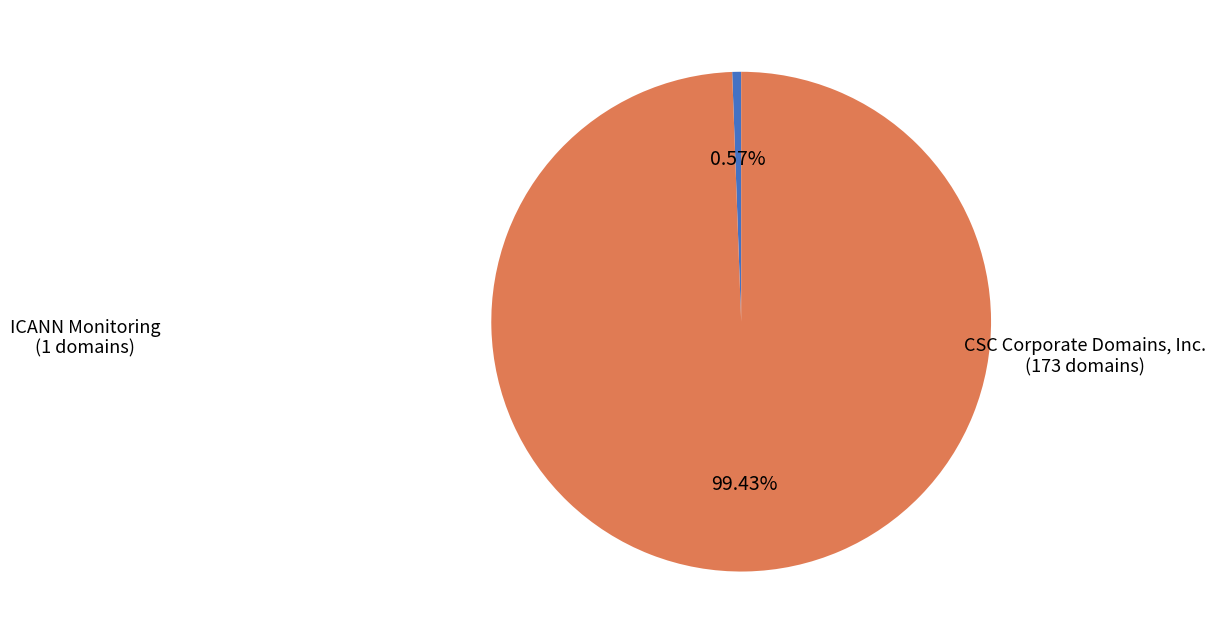

Does ICANN Monitoring represent more than half of the total?

No